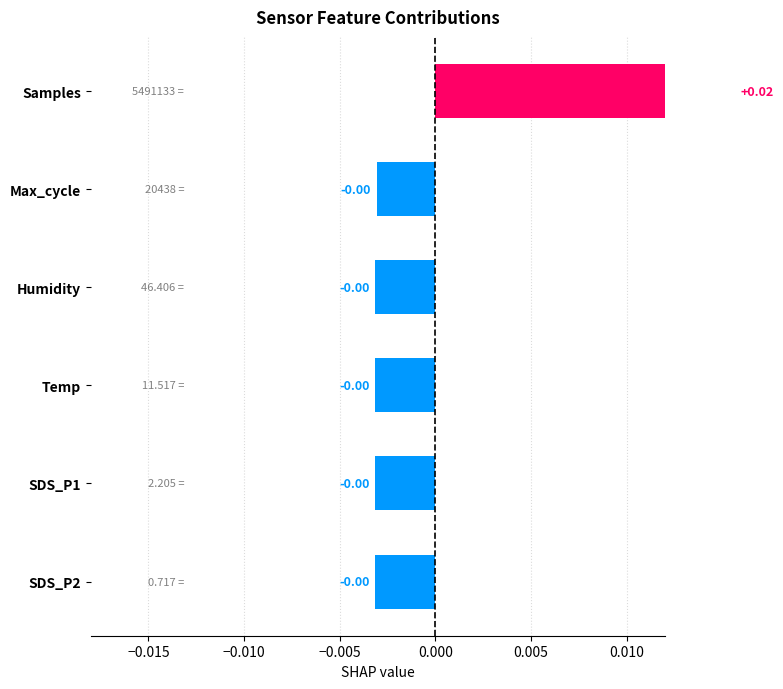

True or false: the data shows -0.0 at SDS_P1.

False